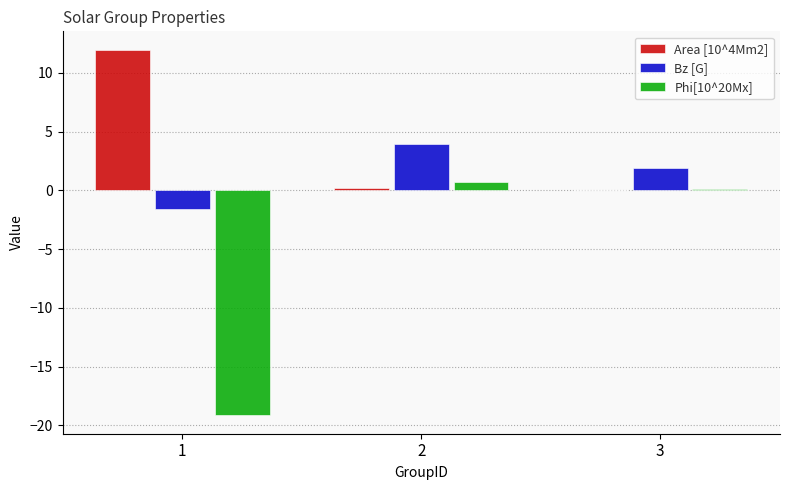

How many categories are shown in the chart?

3